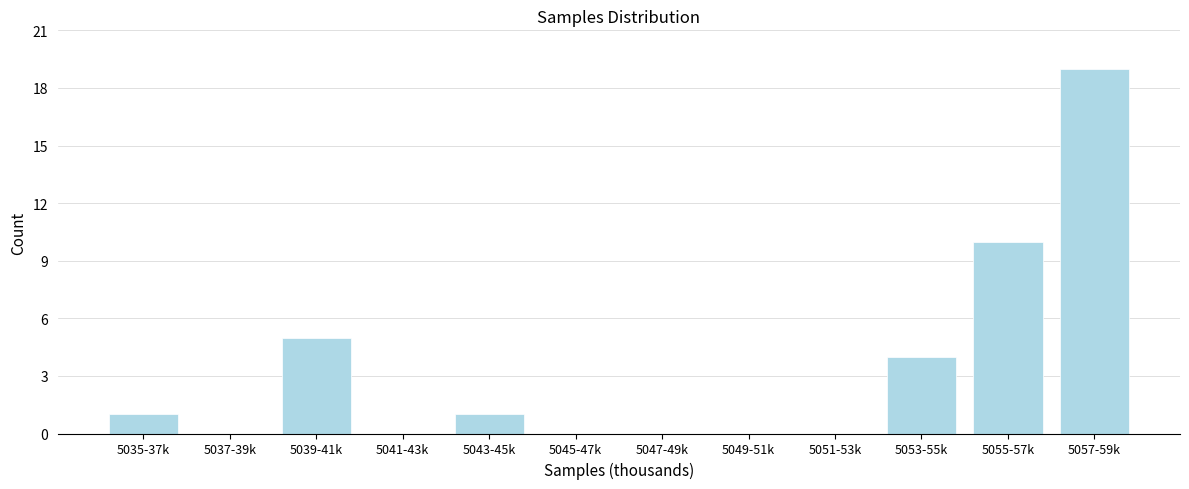

Reading right to left, transcribe all the data shown in this chart.

5057-59k=19	5055-57k=10	5053-55k=4	5051-53k=0	5049-51k=0	5047-49k=0	5045-47k=0	5043-45k=1	5041-43k=0	5039-41k=5	5037-39k=0	5035-37k=1